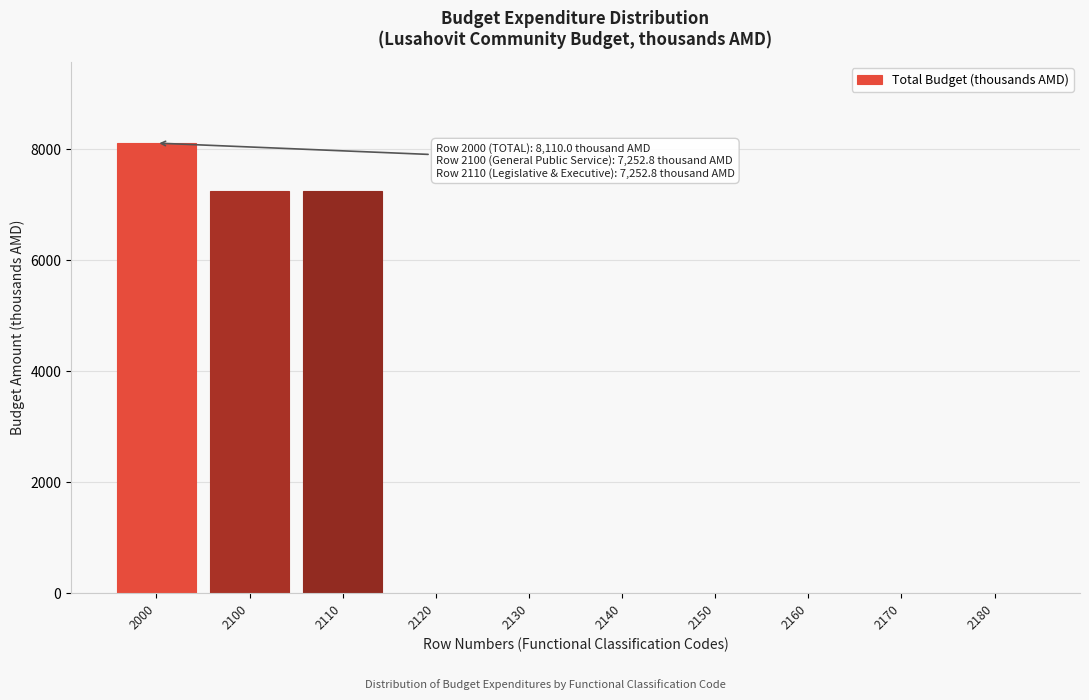

Reading left to right, what are all the values shown in this chart?

2000=8110.0	2100=7252.8	2110=7252.8	2120=0.0	2130=0.0	2140=0.0	2150=0.0	2160=0.0	2170=0.0	2180=0.0